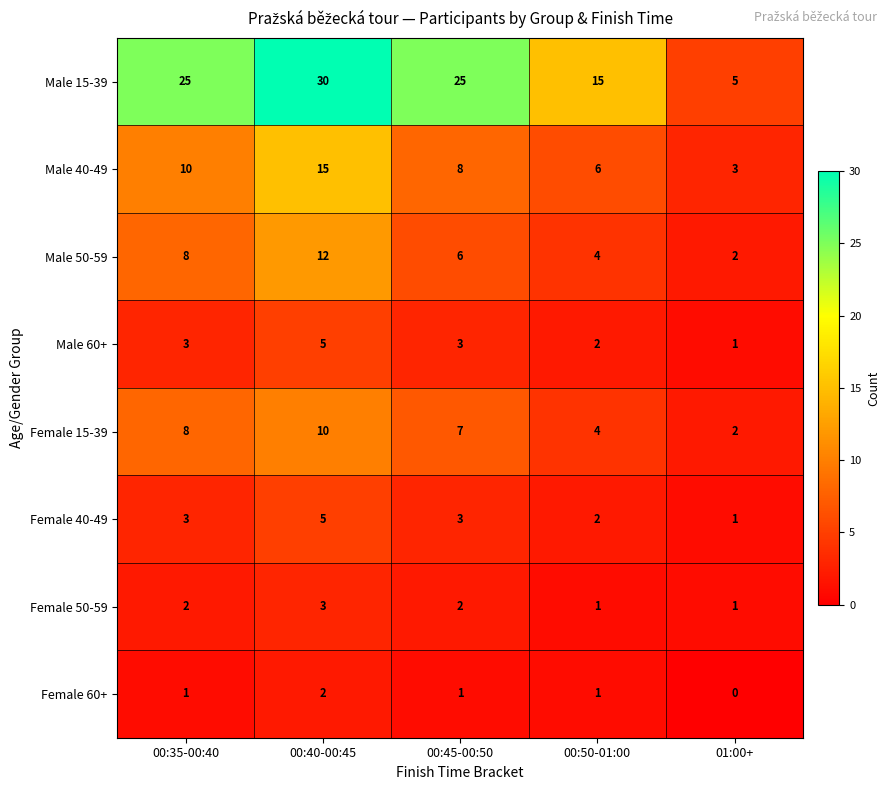

Which category has the highest value across all series?

00:40-00:45